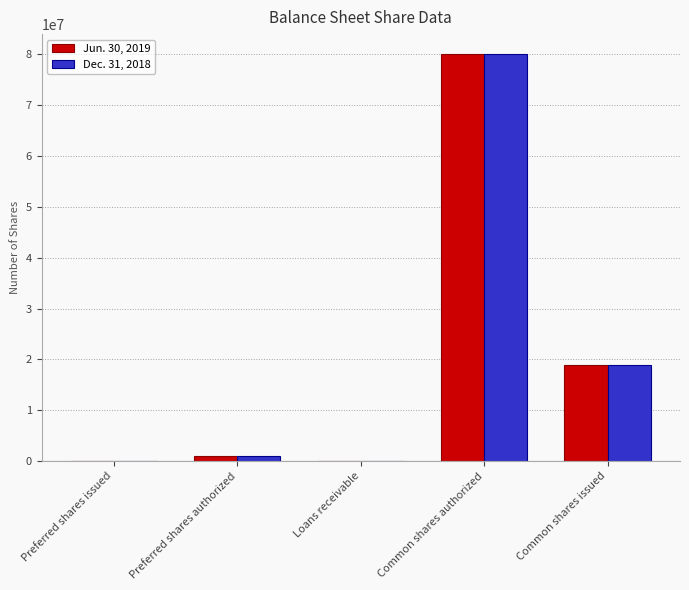

What are all the series names shown in the legend?

Jun. 30, 2019, Dec. 31, 2018